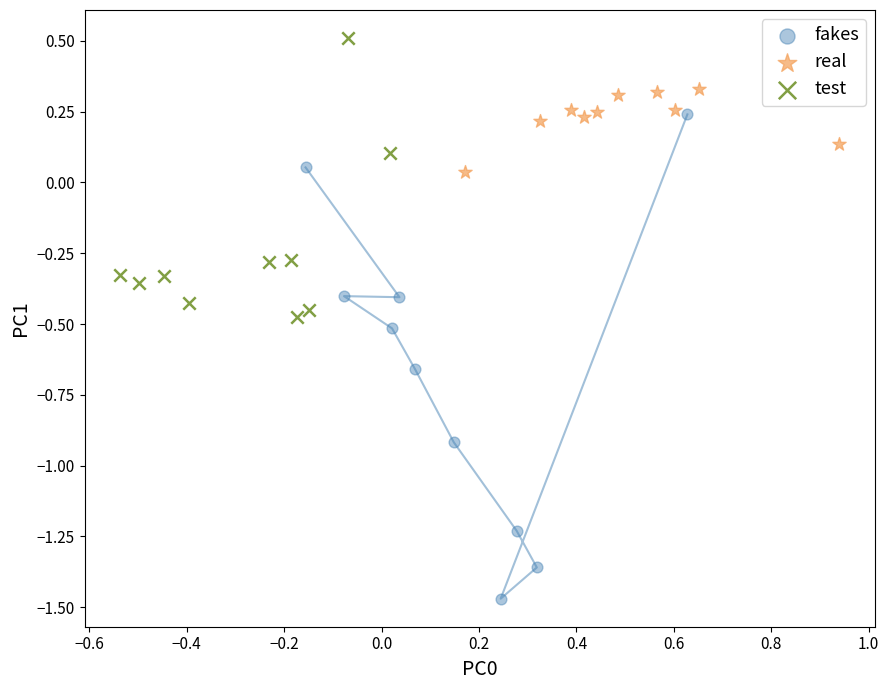

Which series contains the lowest Y value?

fakes